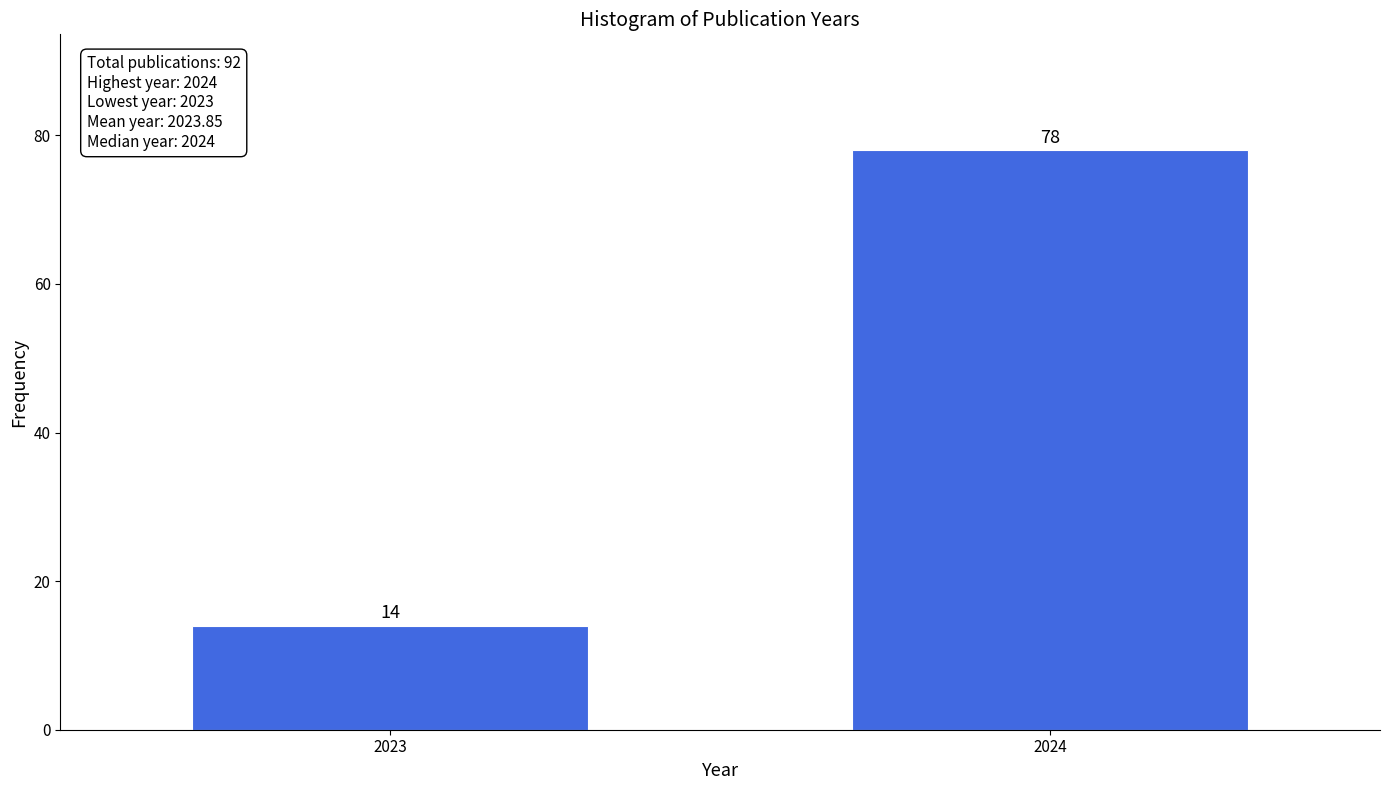

Reading left to right, what are all the values shown in this chart?

14	78